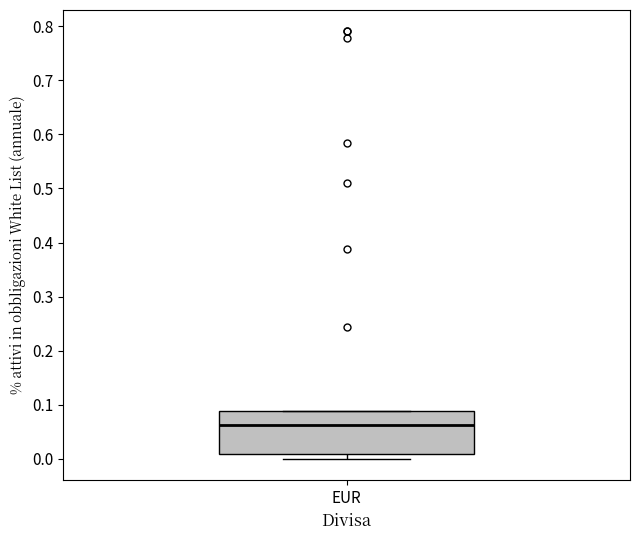

Read this box plot against the y-axis: the position of the median line, the range covered by the box, and the ends of both whiskers. The values are not printed on the chart, so give them approximately, as read against the axis.

median 0.06, box 0.01 to 0.09, whiskers 0.00 to 0.09